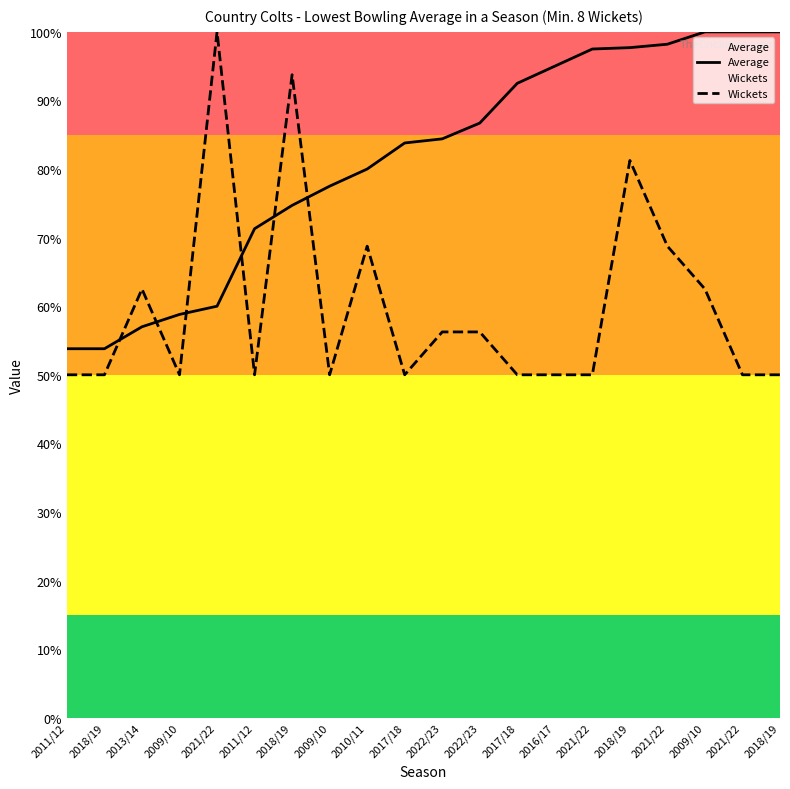

The Average series shows 0.2 at 2022/23. True or false?

False